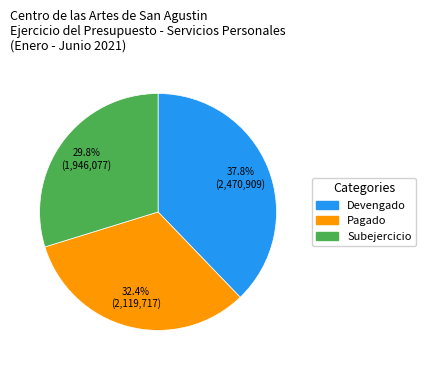

Is there a majority slice in this chart?

No